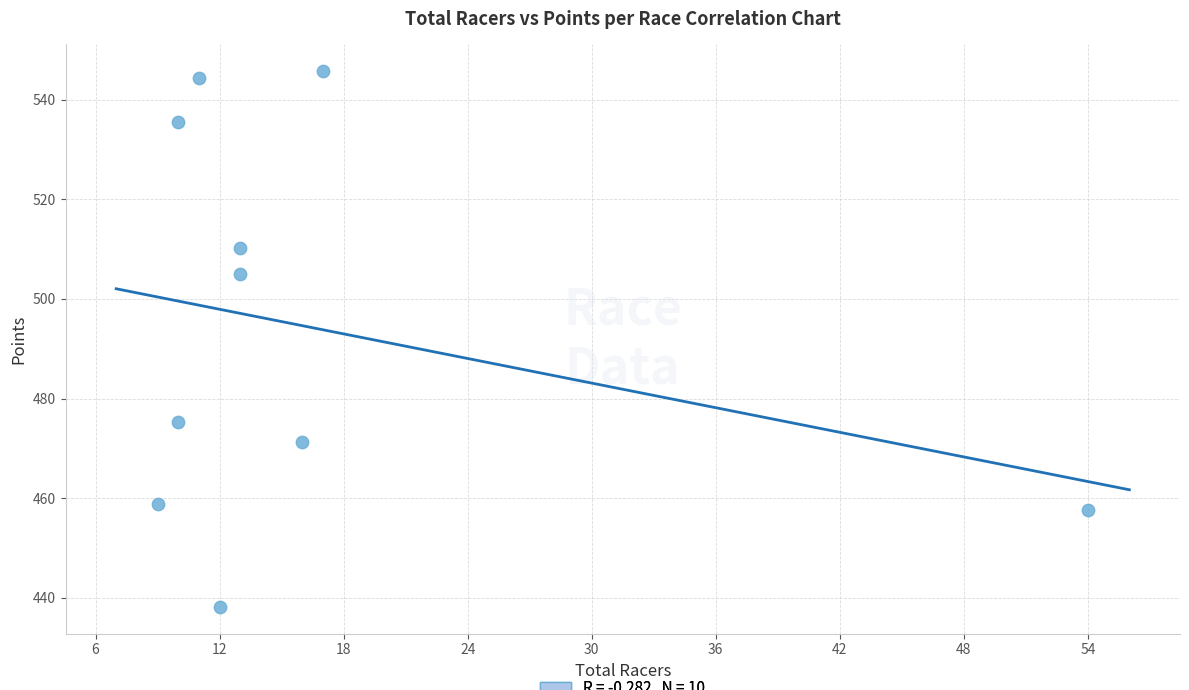

What is the range of X values (max minus min)?

45.0